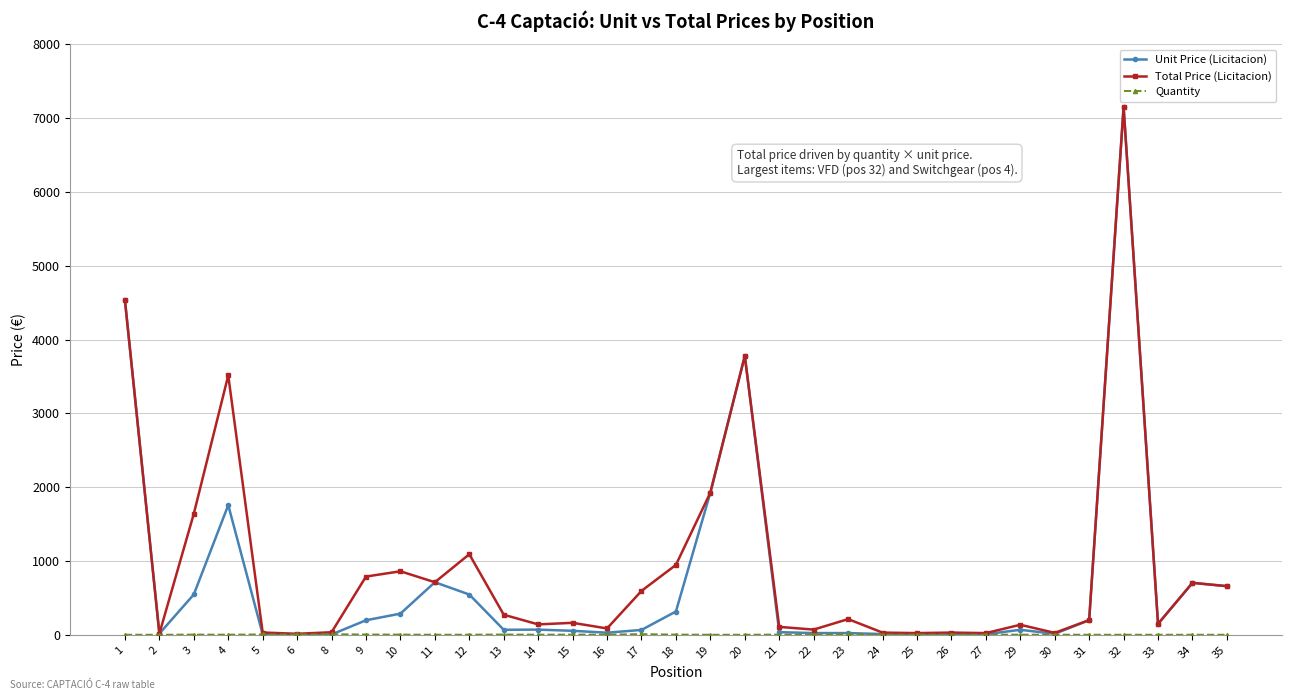

At which category does Total Price (Licitacion) reach its first local peak?

4